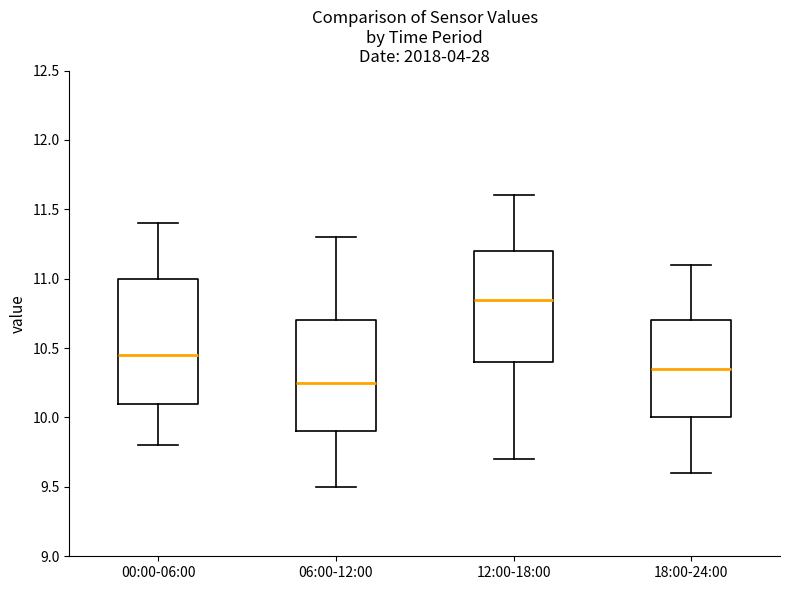

Reading left to right, read every box against the y-axis: the position of its median line, the range the box covers, and the ends of its whiskers. The values are not printed on the chart, so give them approximately, as read against the axis.

00:00-06:00: median 10.45, box 10.10 to 11.00, whiskers 9.80 to 11.40
06:00-12:00: median 10.25, box 9.90 to 10.70, whiskers 9.50 to 11.30
12:00-18:00: median 10.85, box 10.40 to 11.20, whiskers 9.70 to 11.60
18:00-24:00: median 10.35, box 10.00 to 10.70, whiskers 9.60 to 11.10